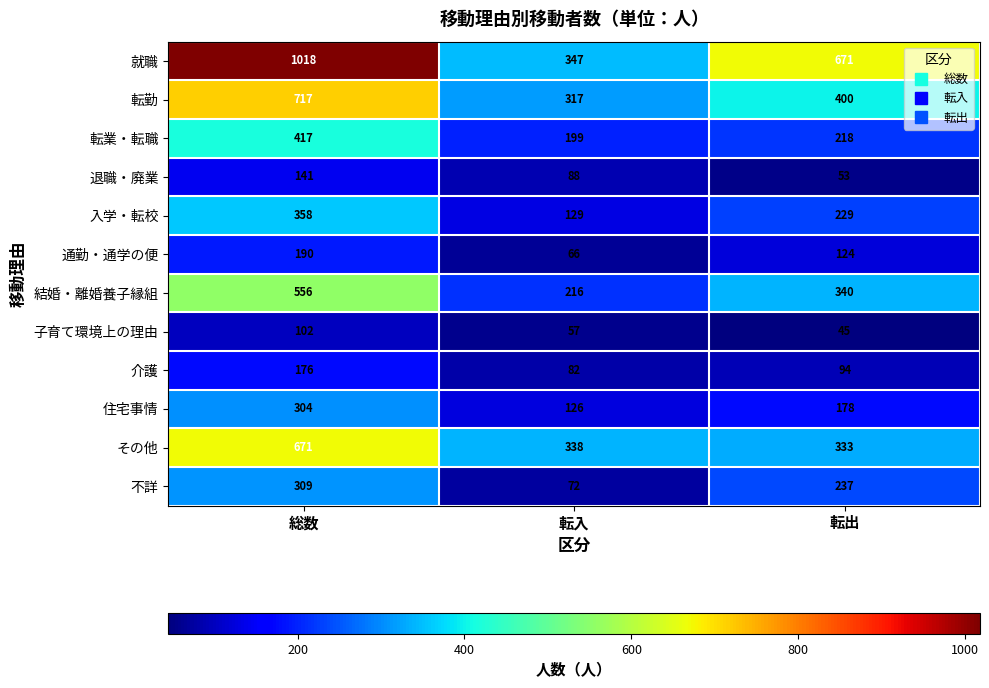

Which series has the widest spread of values?

就職